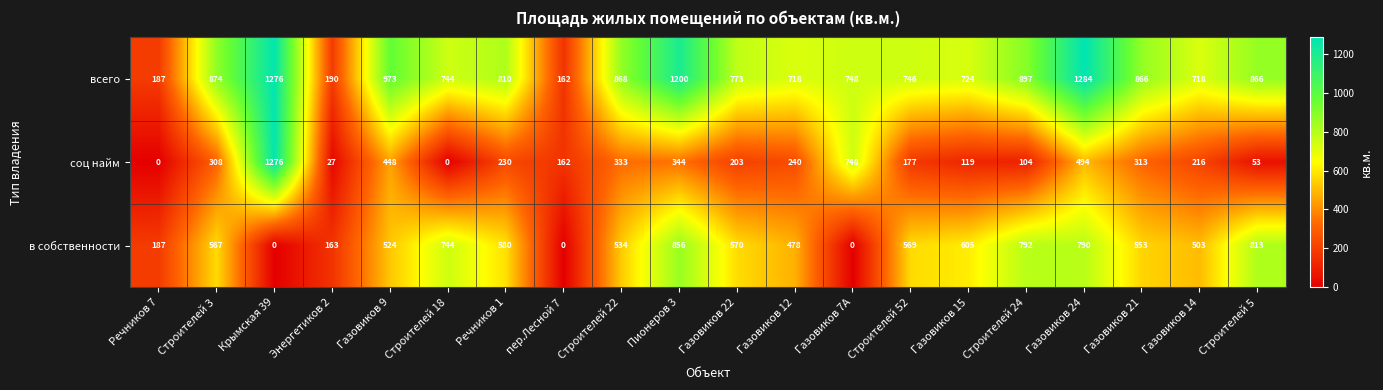

Read the в собственности value at Речников 7, to the nearest 50.

200